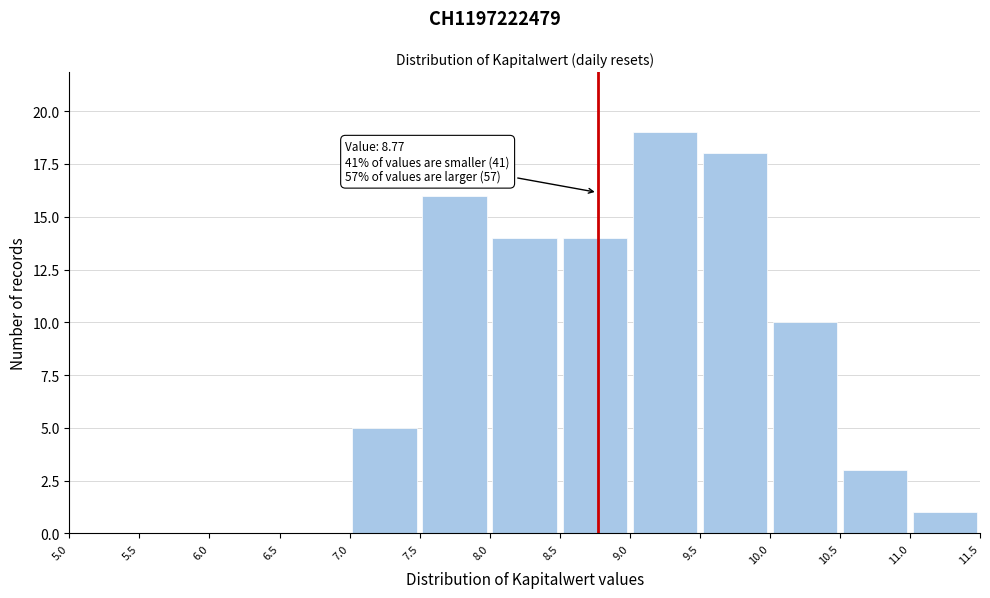

Which range on the x-axis has the tallest bar?

9.0 to 9.5